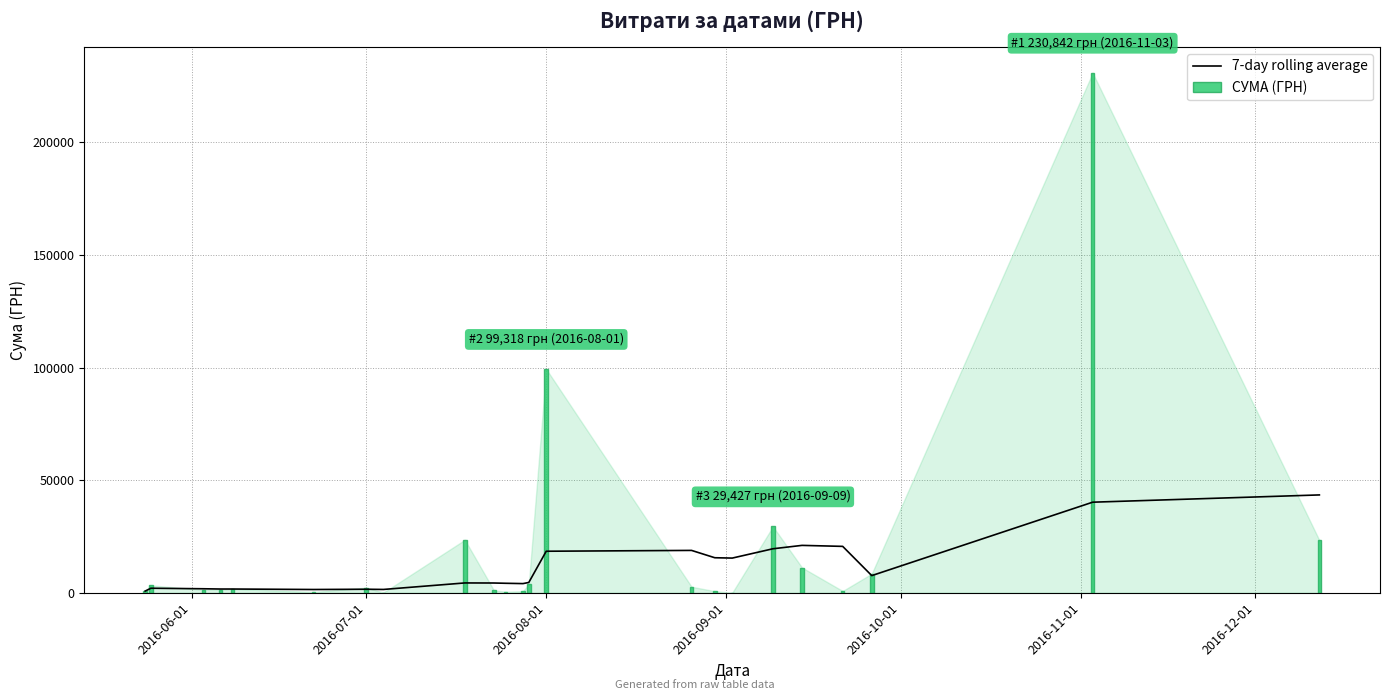

Which series has the widest spread of values?

СУМА (ГРН)